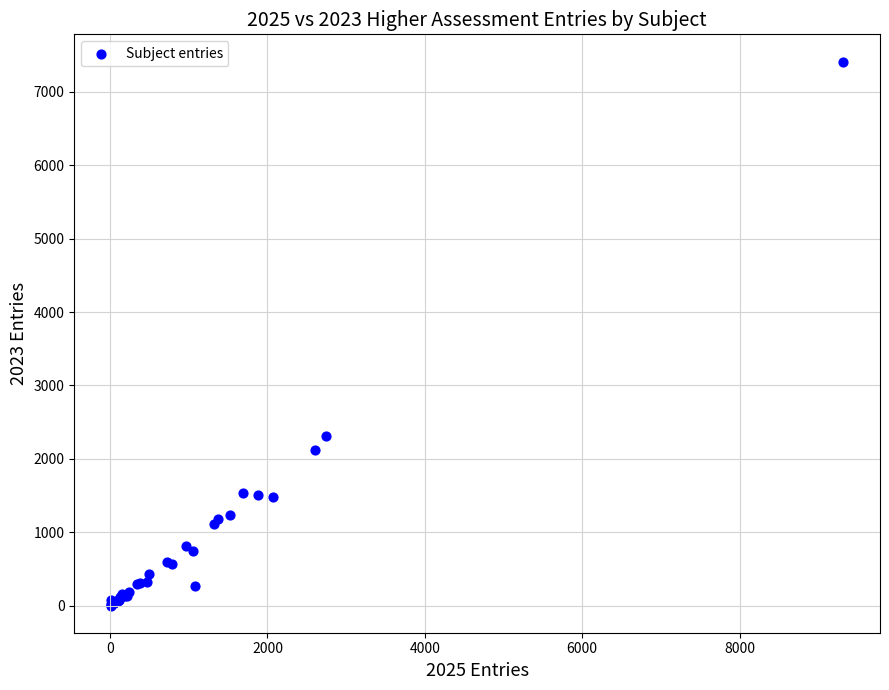

What Y value in the scatter plot is closest to 3707?

2310